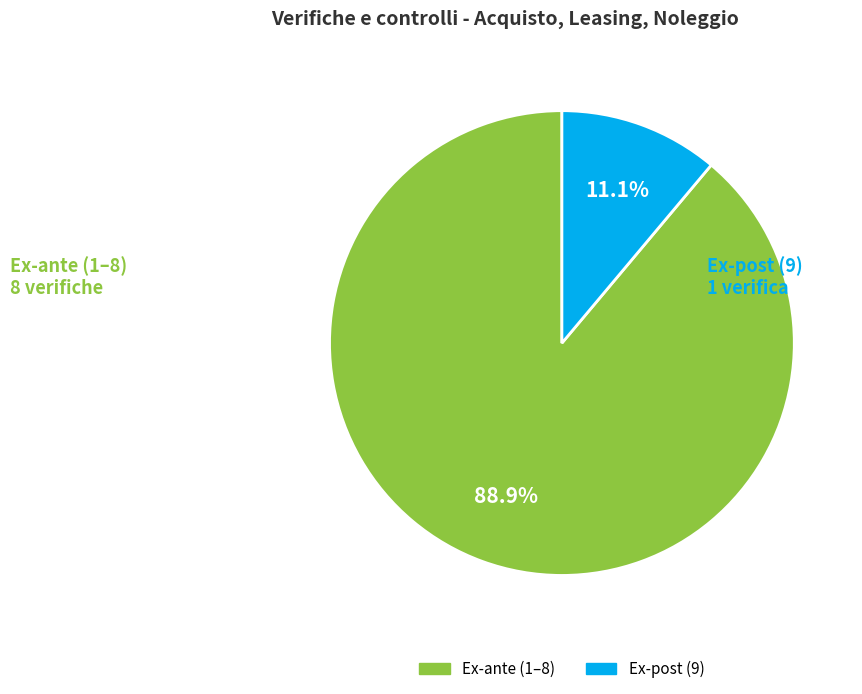

Does any single category account for the majority?

Yes